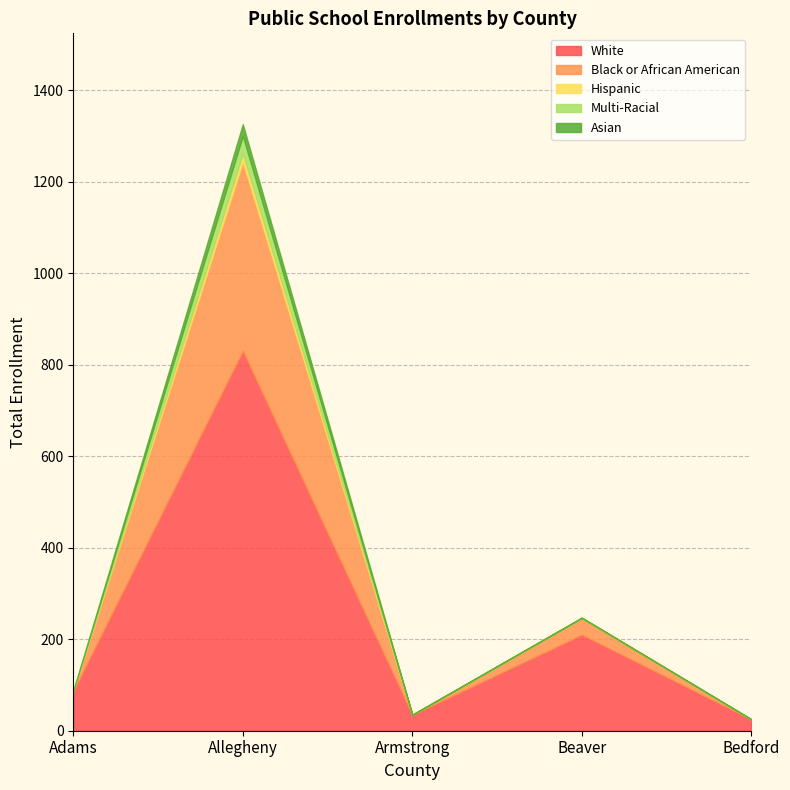

What is the label of the 3rd point from the left?

Armstrong